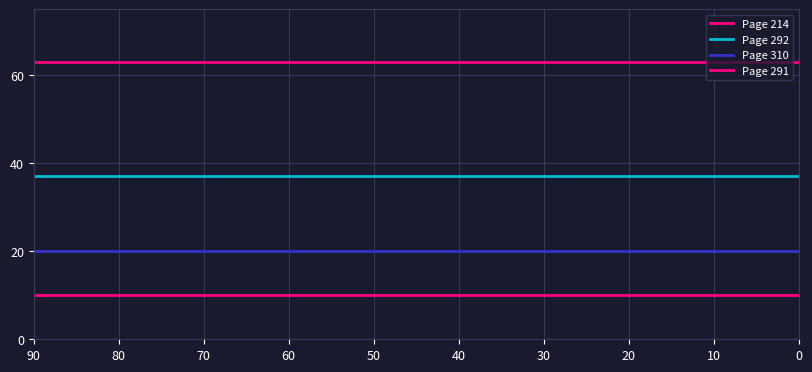

Reading left to right, extract all data points from this chart.

Page 291=1955	Page 292=1955	Page 310=1955	Page 214=1972